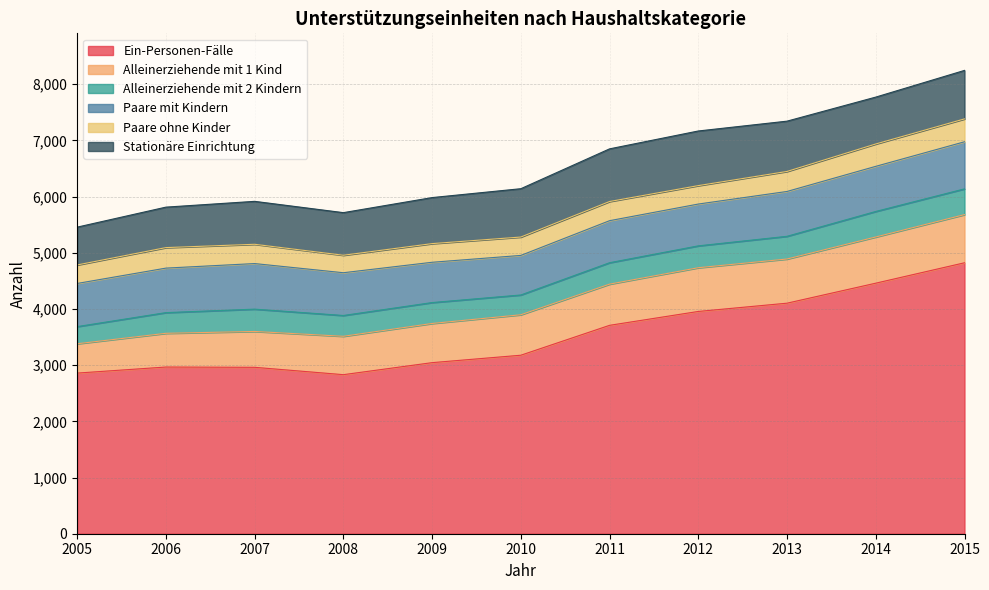

What are all the series names shown in the legend?

Ein-Personen-Fälle, Alleinerziehende mit 1 Kind, Alleinerziehende mit 2 Kindern, Paare mit Kindern, Paare ohne Kinder, Stationäre Einrichtung